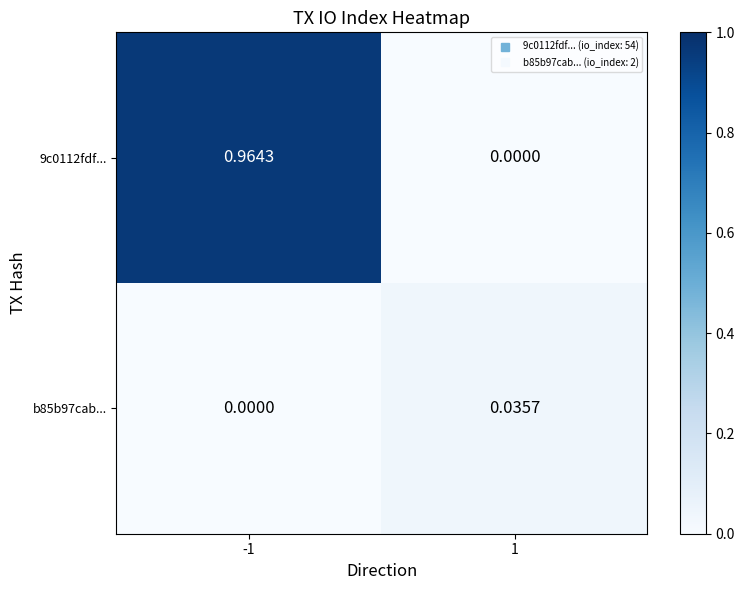

Rank the series at 1 from lowest to highest value.

9c0112fdf..., b85b97cab...